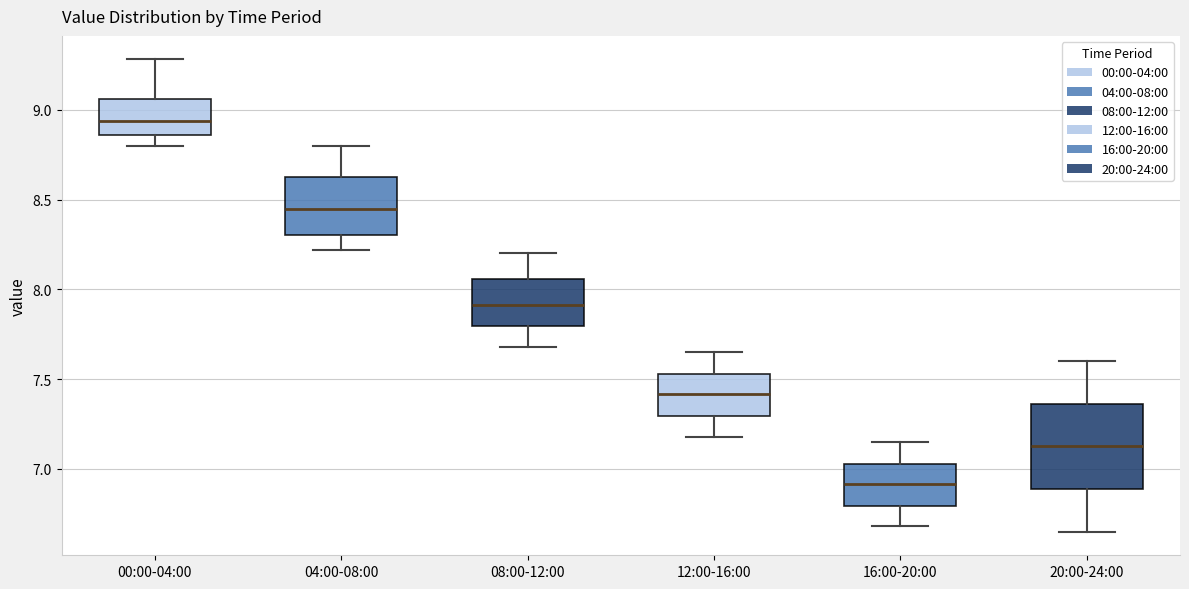

Reading left to right, transcribe this box plot: for each box, give where its median line is, the range the box spans, and where its two whiskers end, as read against the y-axis. The values are not printed on the chart, so give them approximately, as read against the axis.

00:00-04:00: median 8.95, box 8.85 to 9.05, whiskers 8.80 to 9.30
04:00-08:00: median 8.45, box 8.30 to 8.65, whiskers 8.20 to 8.80
08:00-12:00: median 7.90, box 7.80 to 8.05, whiskers 7.70 to 8.20
12:00-16:00: median 7.40, box 7.30 to 7.55, whiskers 7.20 to 7.65
16:00-20:00: median 6.90, box 6.80 to 7.05, whiskers 6.70 to 7.15
20:00-24:00: median 7.15, box 6.90 to 7.35, whiskers 6.65 to 7.60